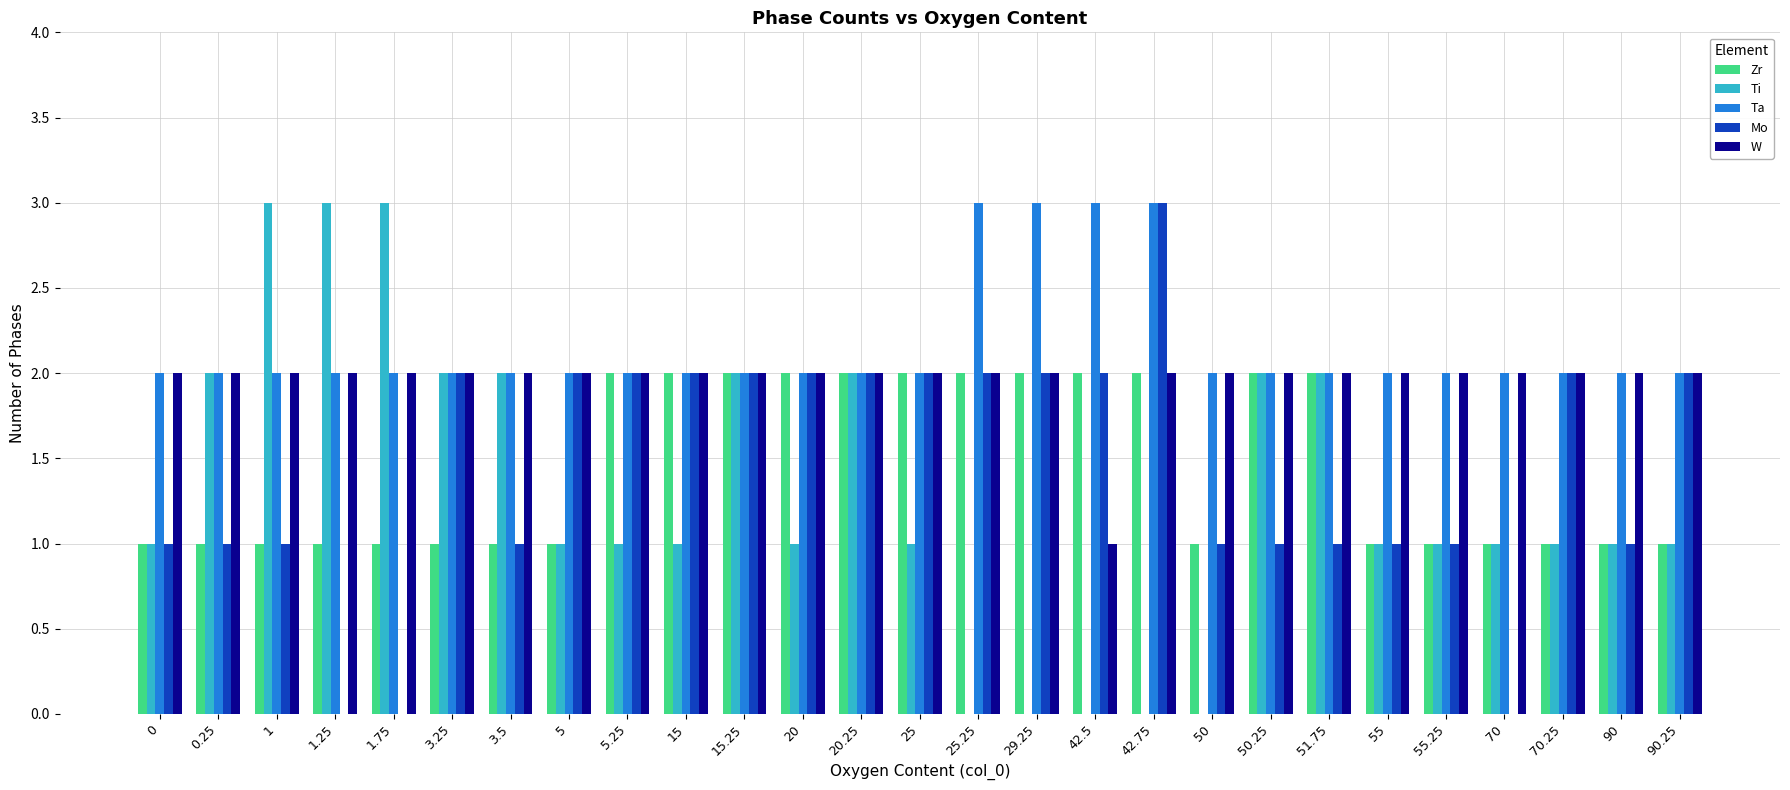

How many groups of bars are there?

27